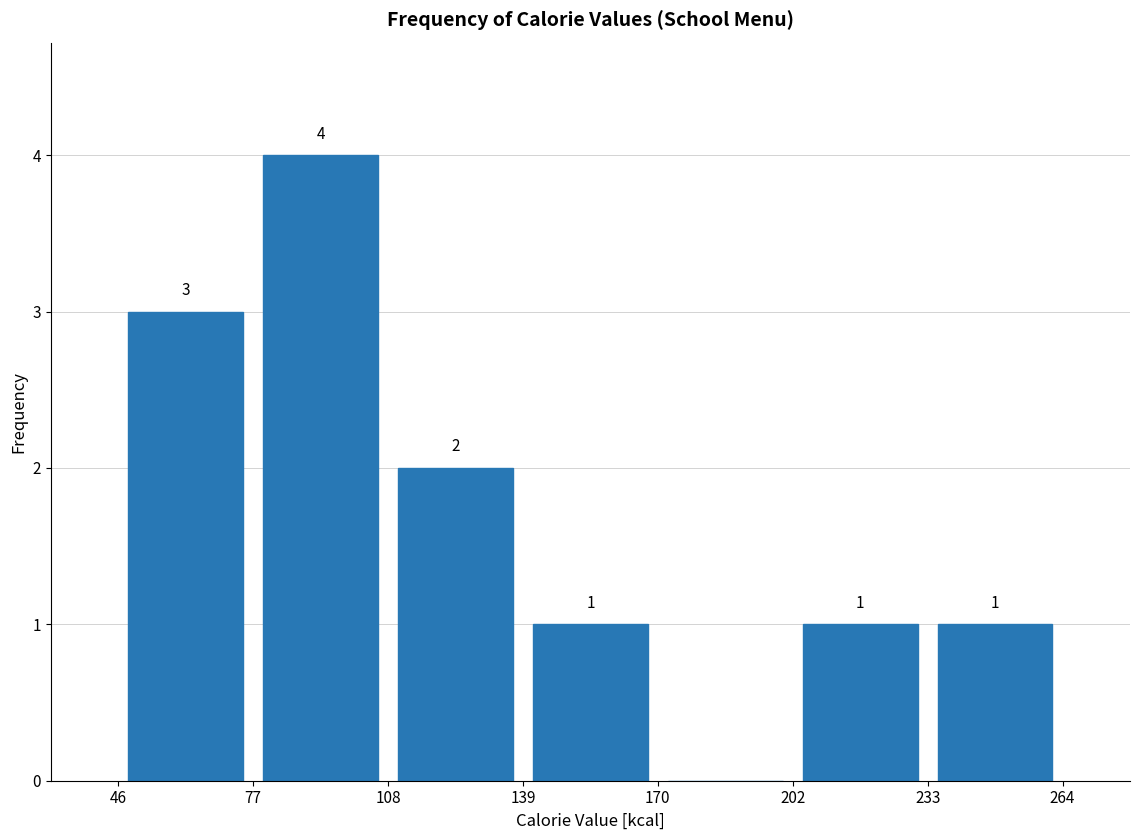

Over which range of the x-axis is the bar tallest?

77 to 108